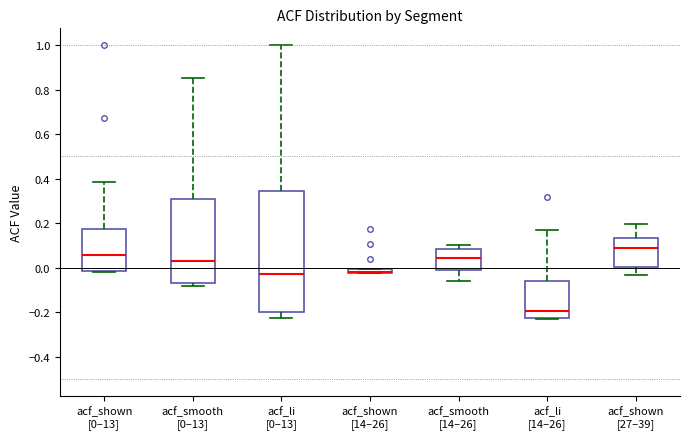

Where is the upper edge of the box for acf_li [14–26] on the y-axis? The values are not printed on the chart, so give them approximately, as read against the axis.

-0.06